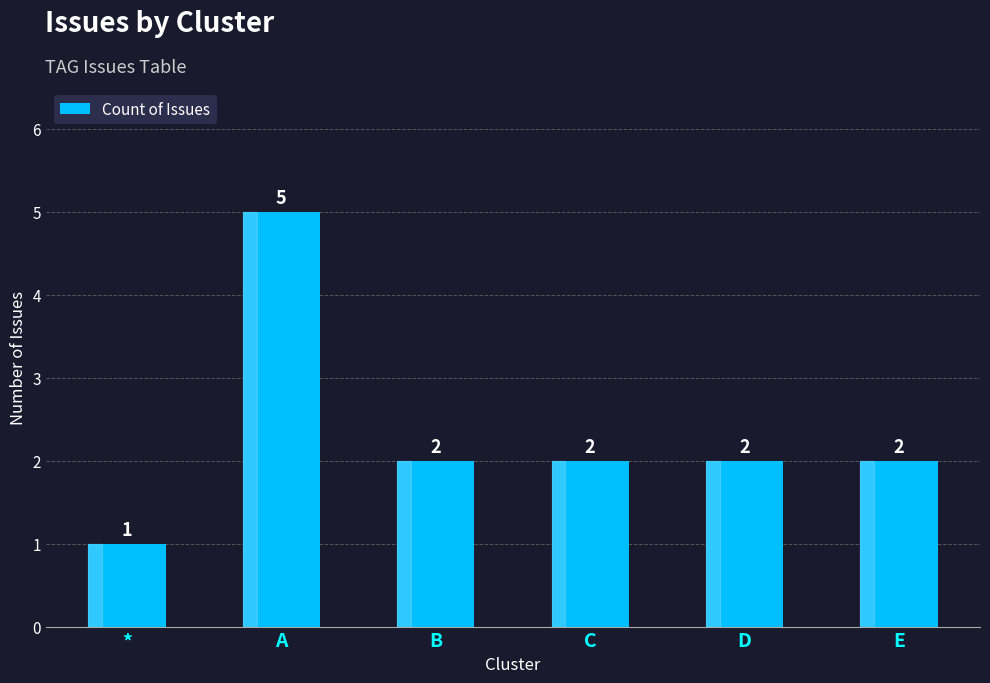

The value at E is 2. True or false?

True